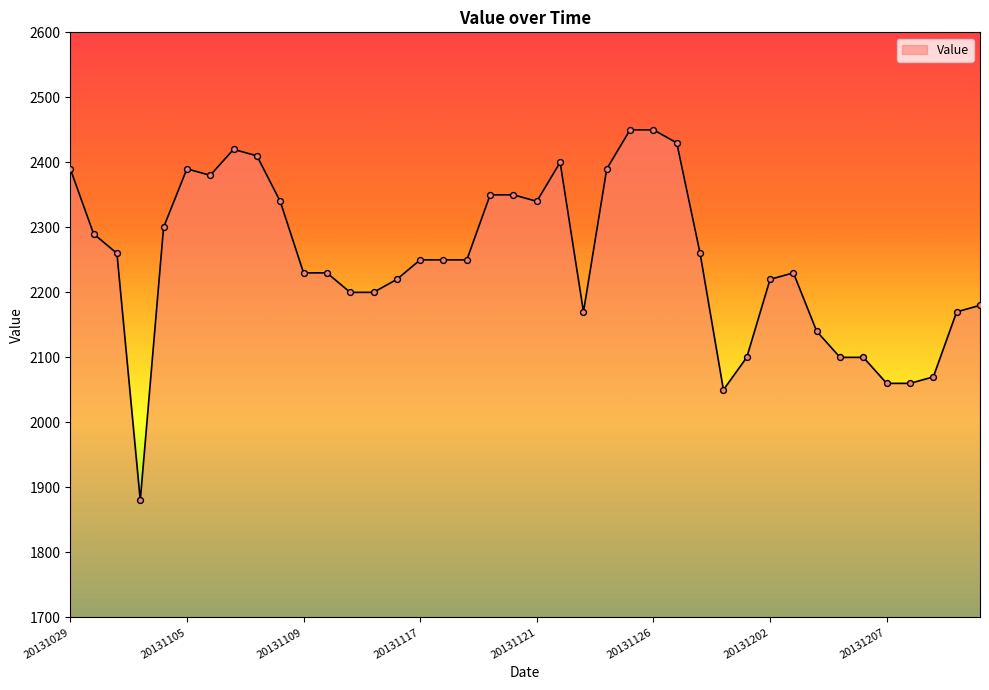

What is the maximum value shown in the chart?

2450